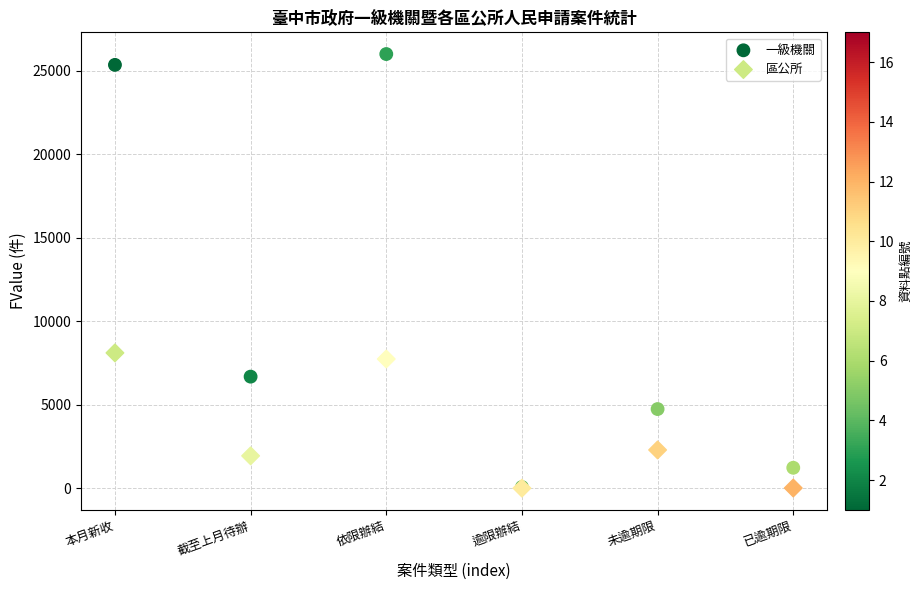

In the 區公所 series, what Y value is closest to 4054?

2291